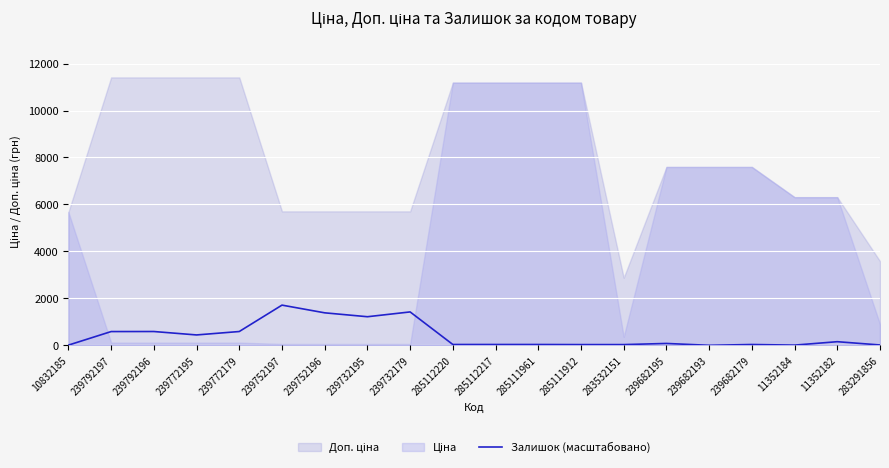

True or false: Залишок (масштабовано) has a value of 585.4 at 239792197.

True